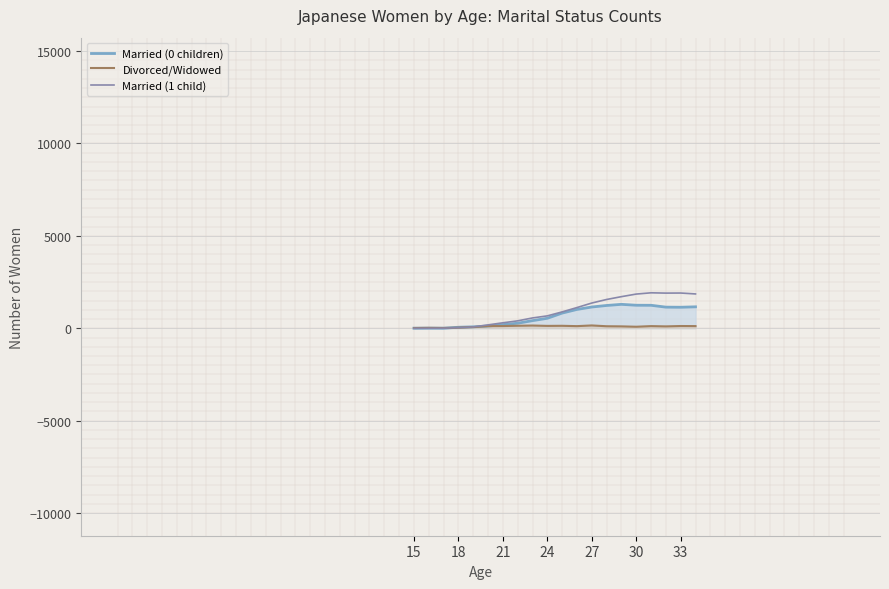

Which series has the largest range (max minus min)?

Married (1 child)